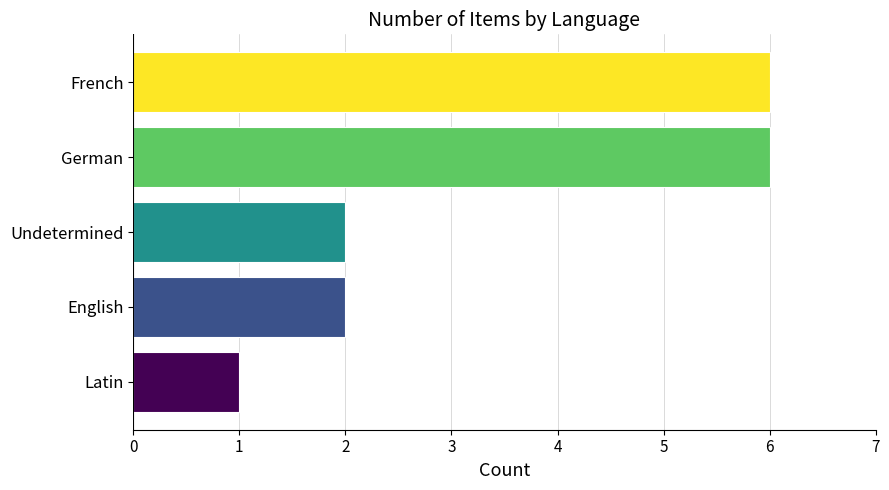

Reading bottom to top, what are all the values shown in this chart?

1	2	2	6	6